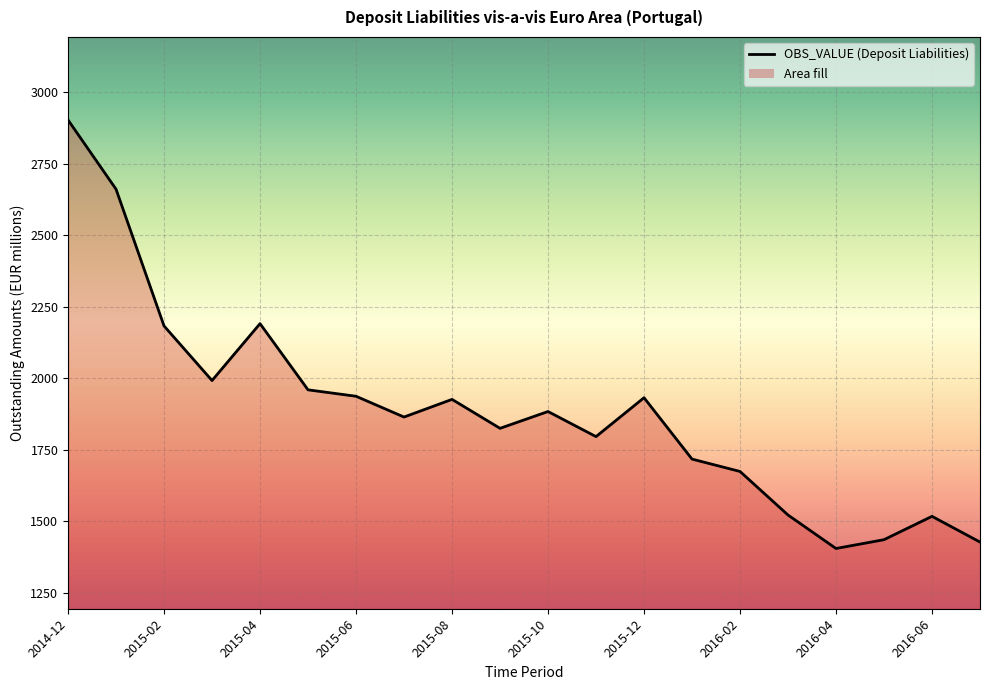

What is the label of the 18th point from the right?

2015-02